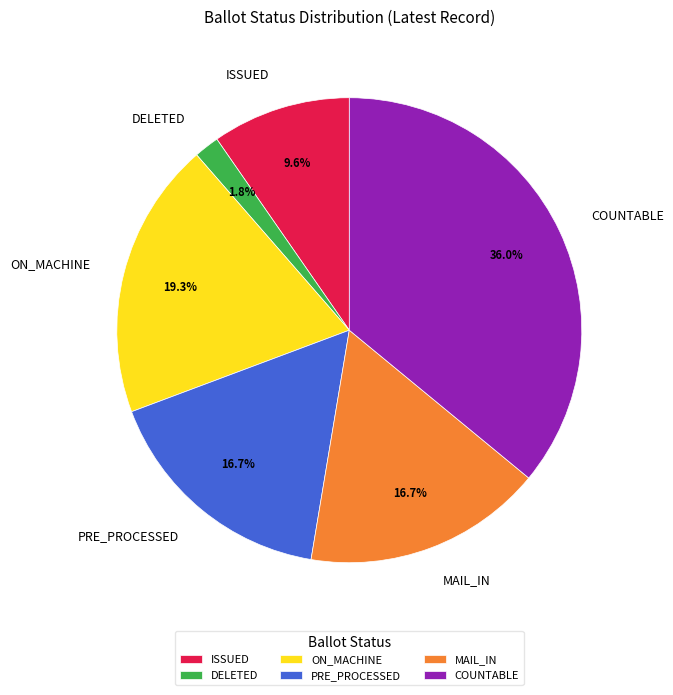

What is the smallest slice in the pie chart?

DELETED